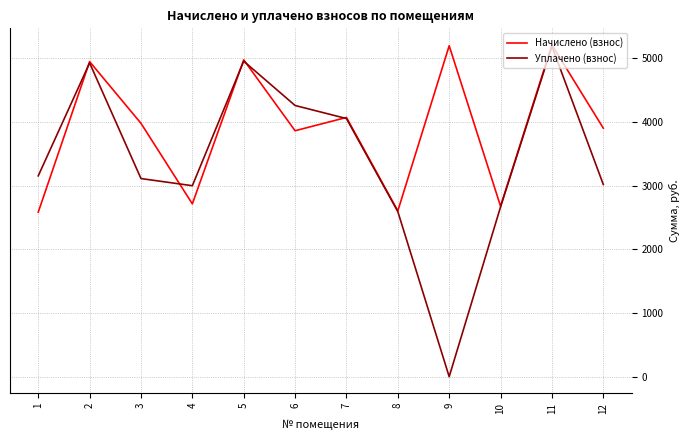

What are all the series names shown in the legend?

Начислено (взнос), Уплачено (взнос)